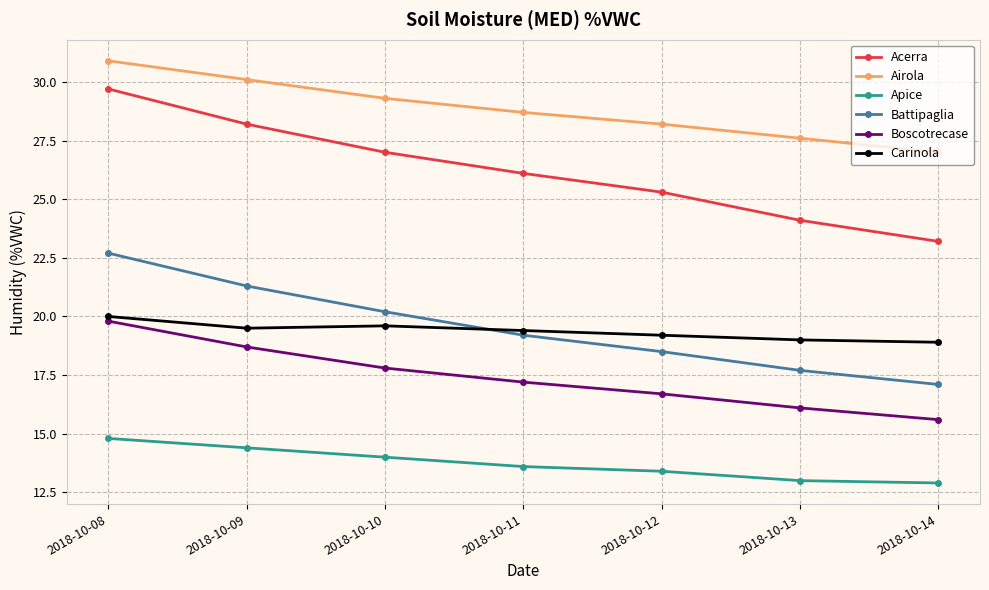

What is the minimum value for Acerra?

23.2